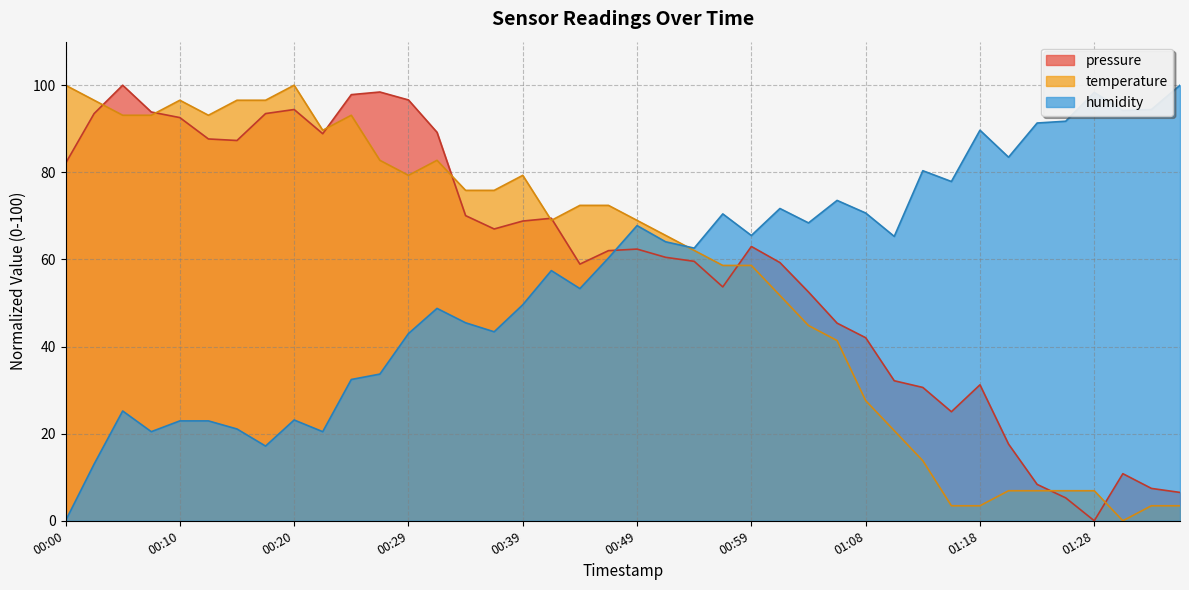

What is the label of the 5th point from the left?

00:10